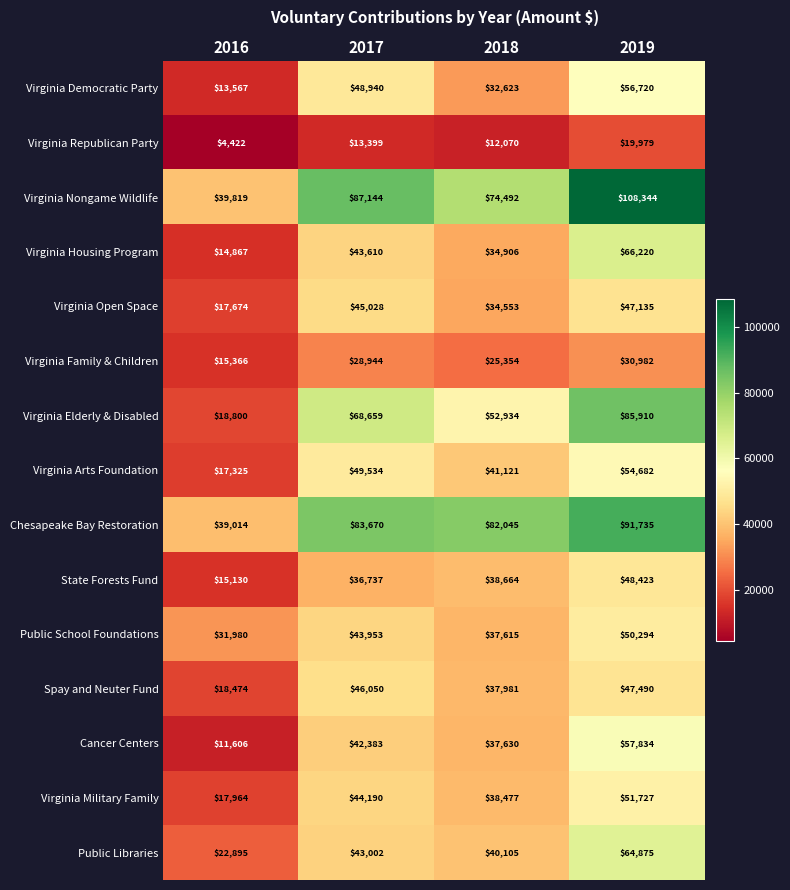

Which label corresponds to the smallest value in the chart?

2016